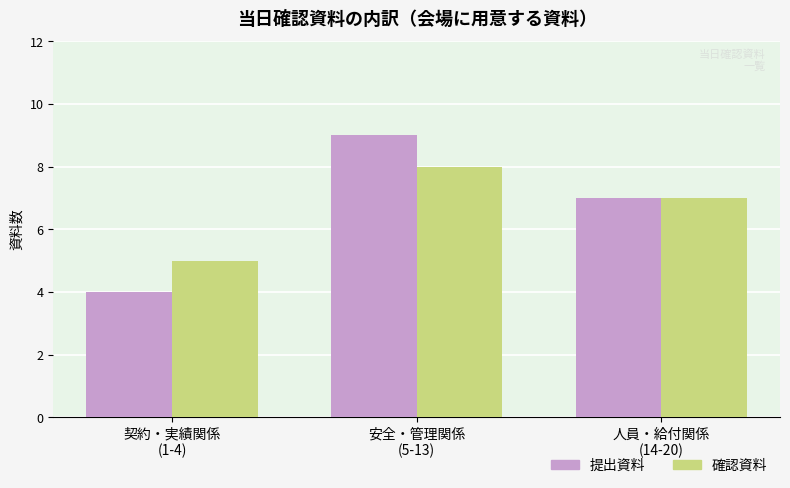

What is the difference between the maximum and second lowest values in the 確認資料 series?

1